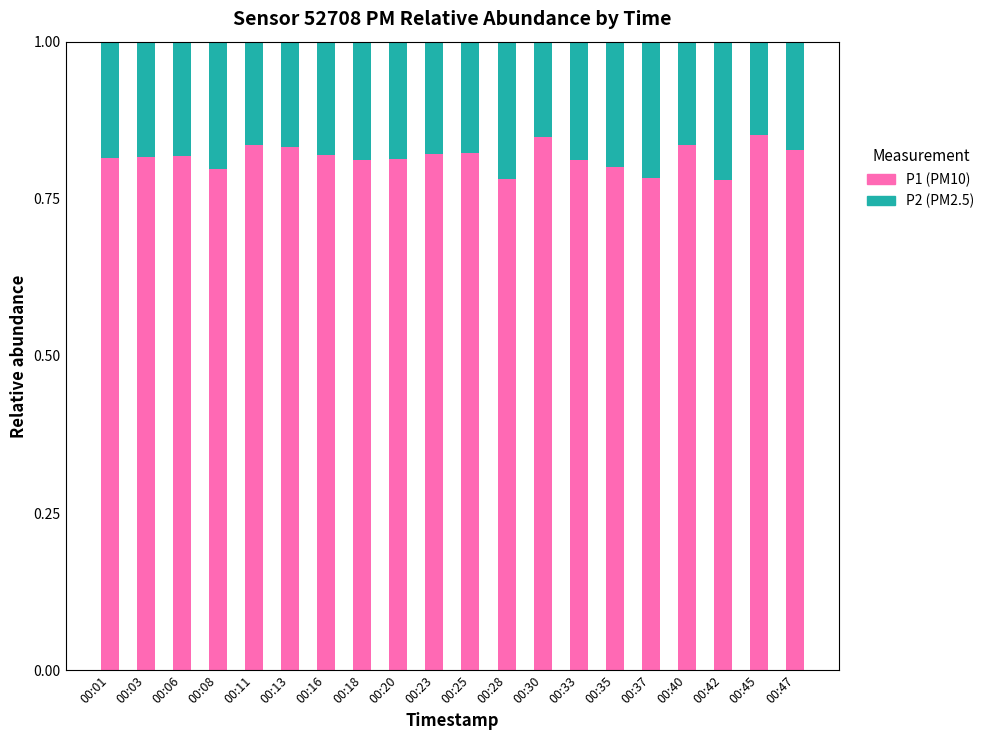

What is the total value across all series at 00:33?

1.0